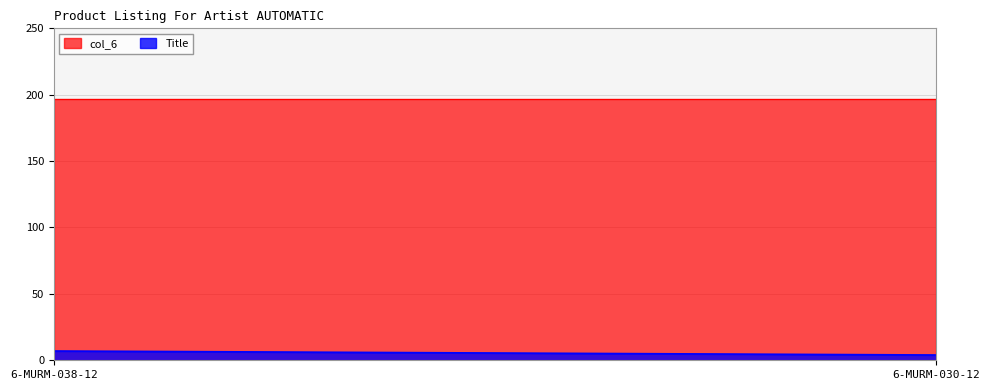

What position from the left is 6-MURM-030-12?

2